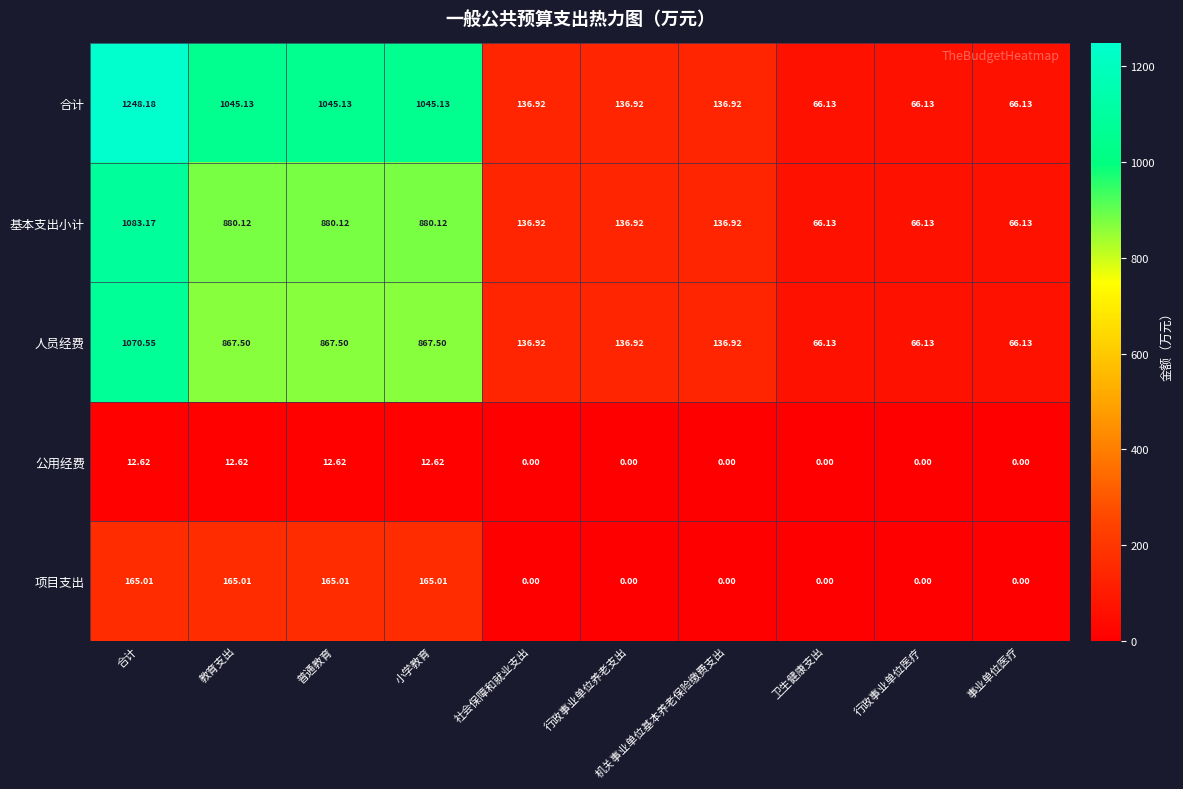

Which series has the widest spread of values?

合计